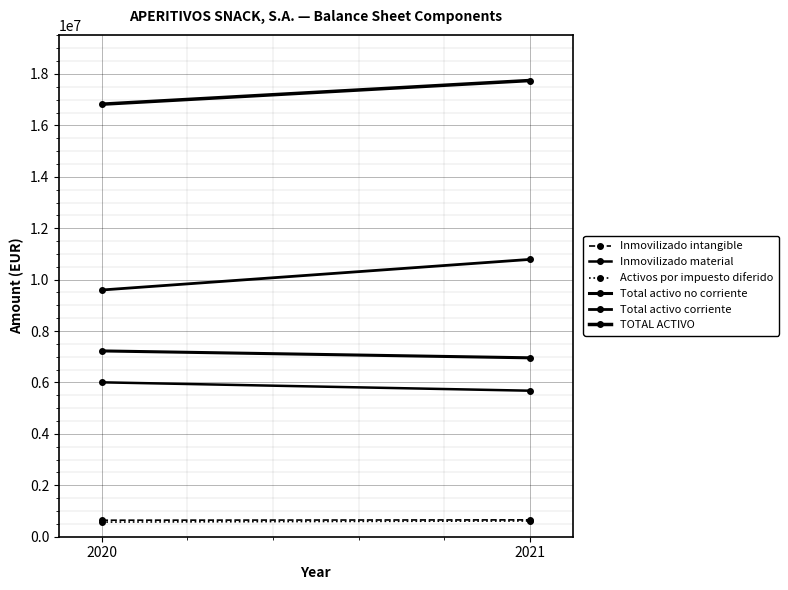

Count the Inmovilizado material values in the range 5679903 to 6005733.

2